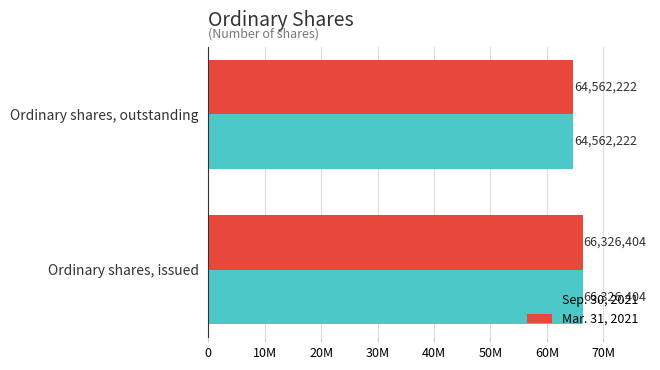

Rank the series by their maximum value, from lowest to highest.

Sep. 30, 2021, Mar. 31, 2021